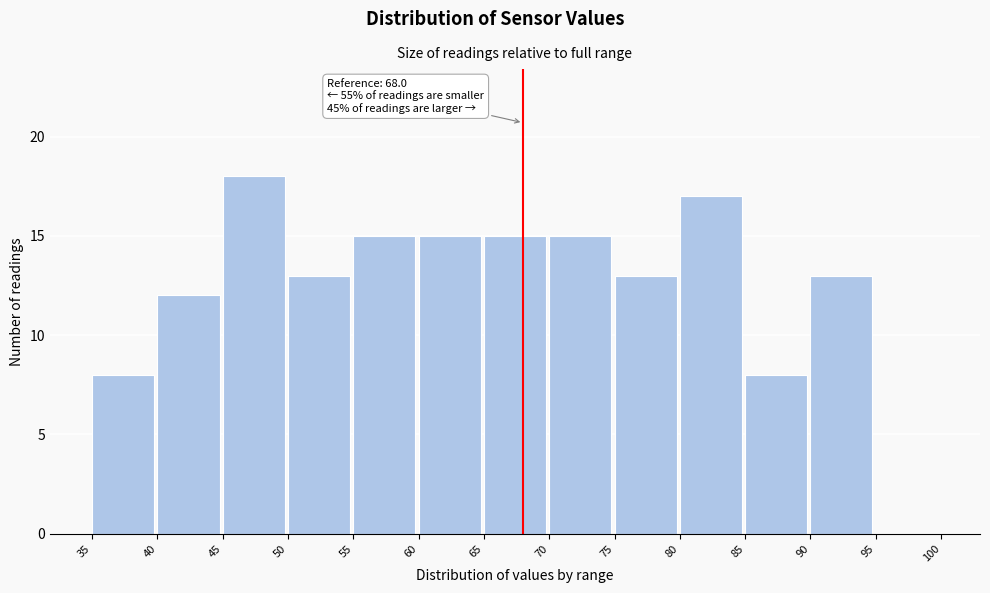

Over which range of the x-axis is the bar tallest?

45 to 50